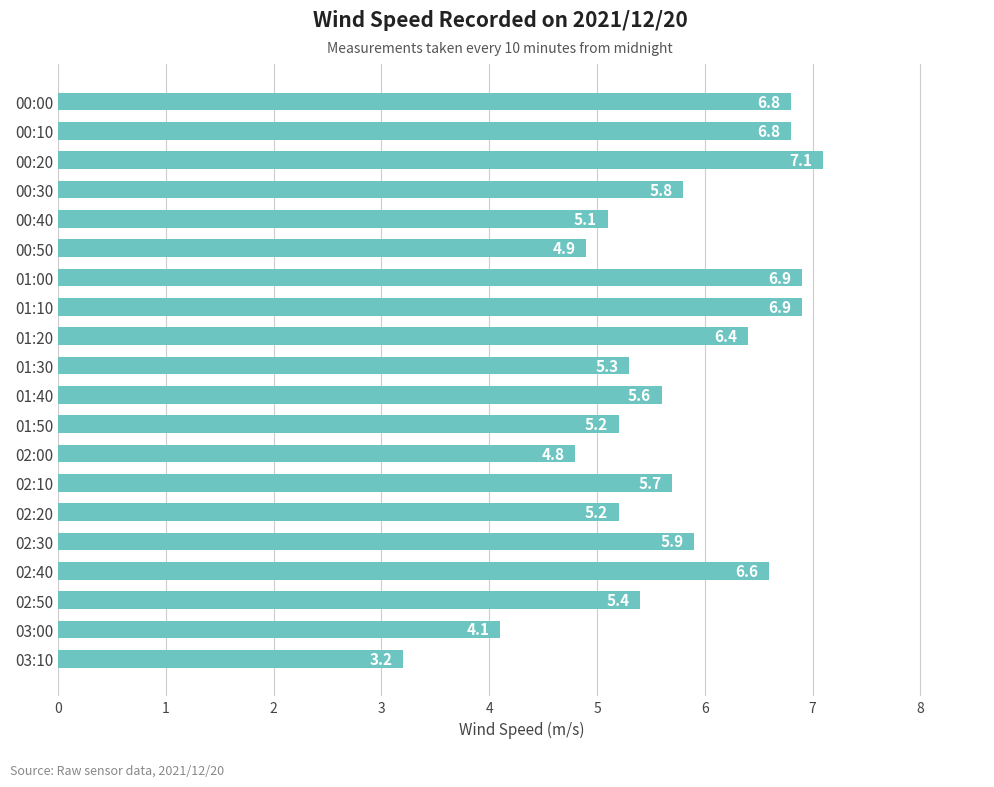

What is the value of the 11th bar from the top?

5.6